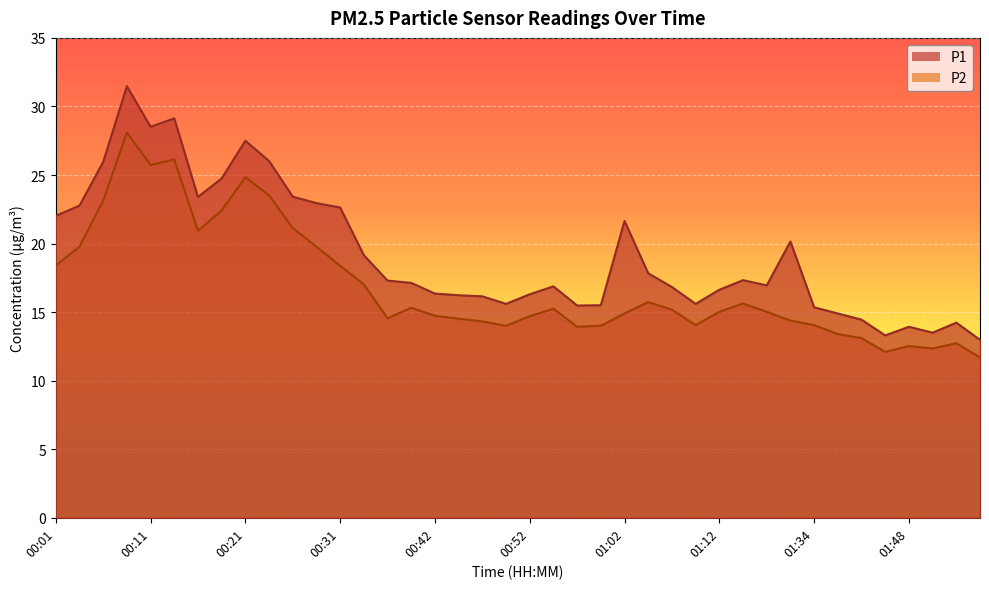

True or false: P1 and P2 intersect in this chart.

False